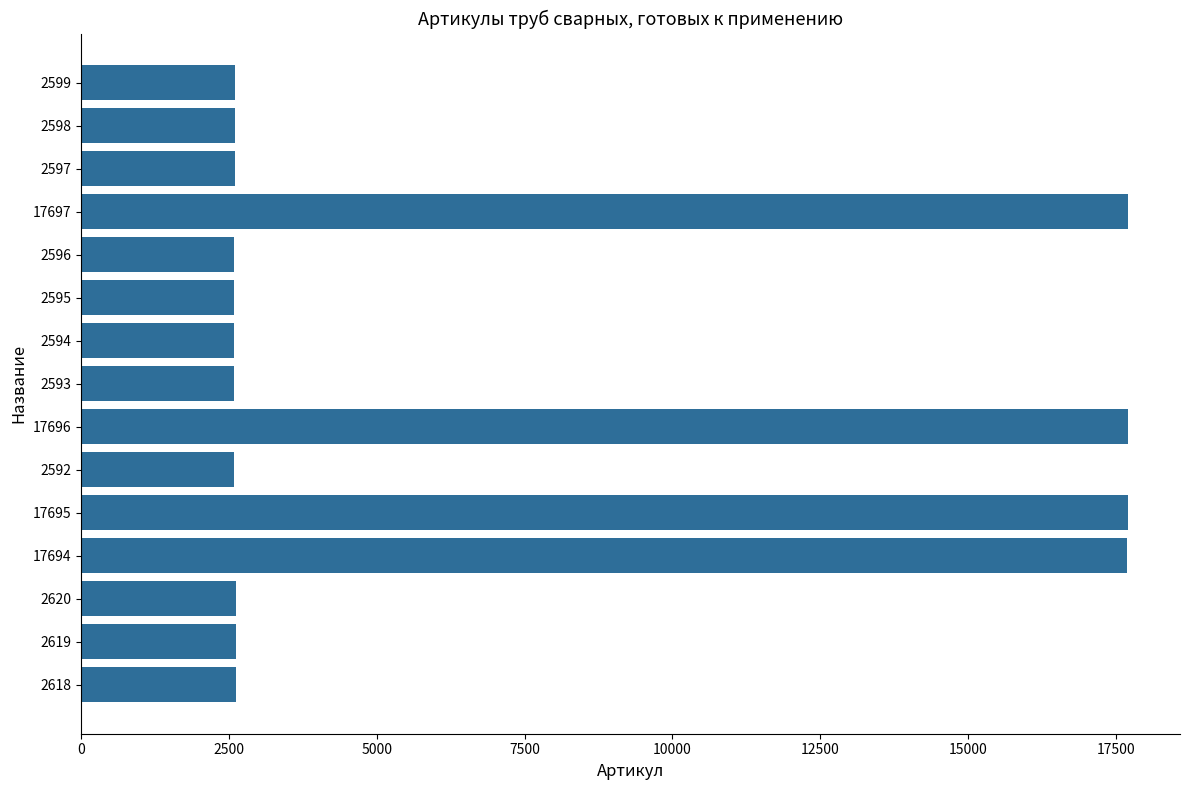

True or false: the data shows 1752 at 2594.

False